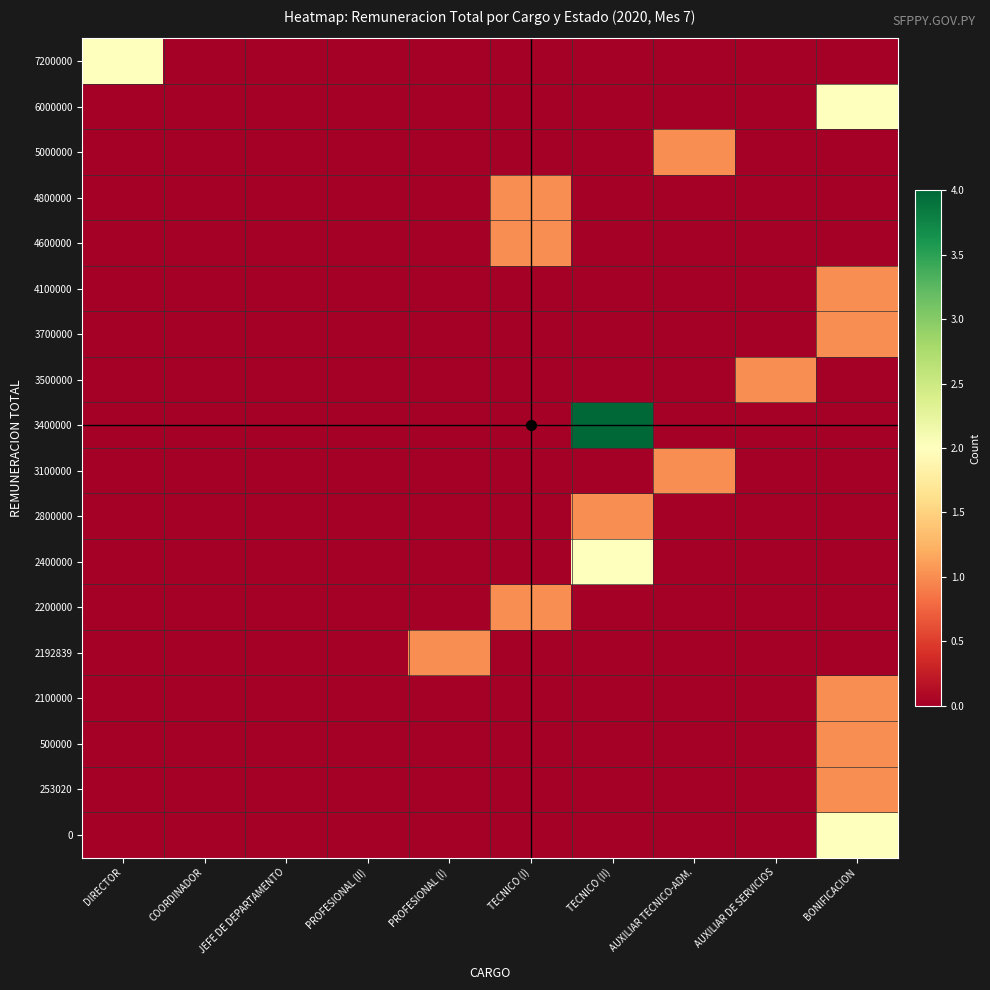

Which series has the largest total across all categories?

3400000